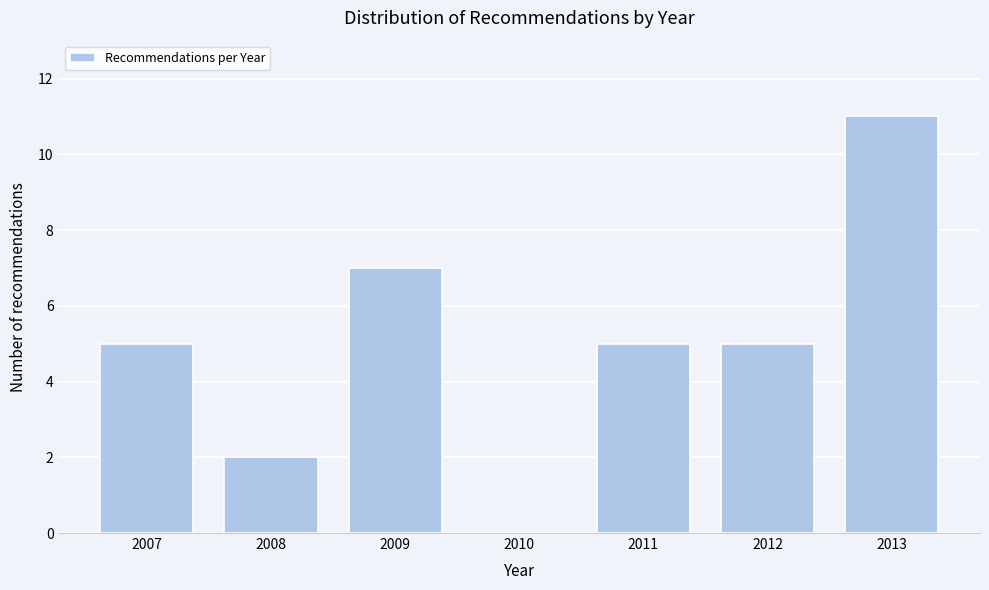

Which range on the x-axis has the tallest bar?

2012.5 to 2013.5